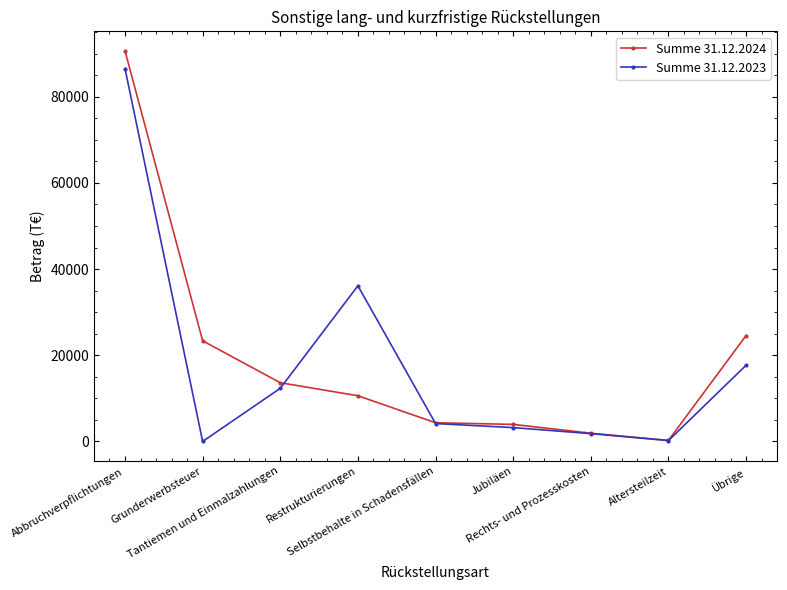

What is the approximate value of Summe 31.12.2023 at Jubiläen?

3218